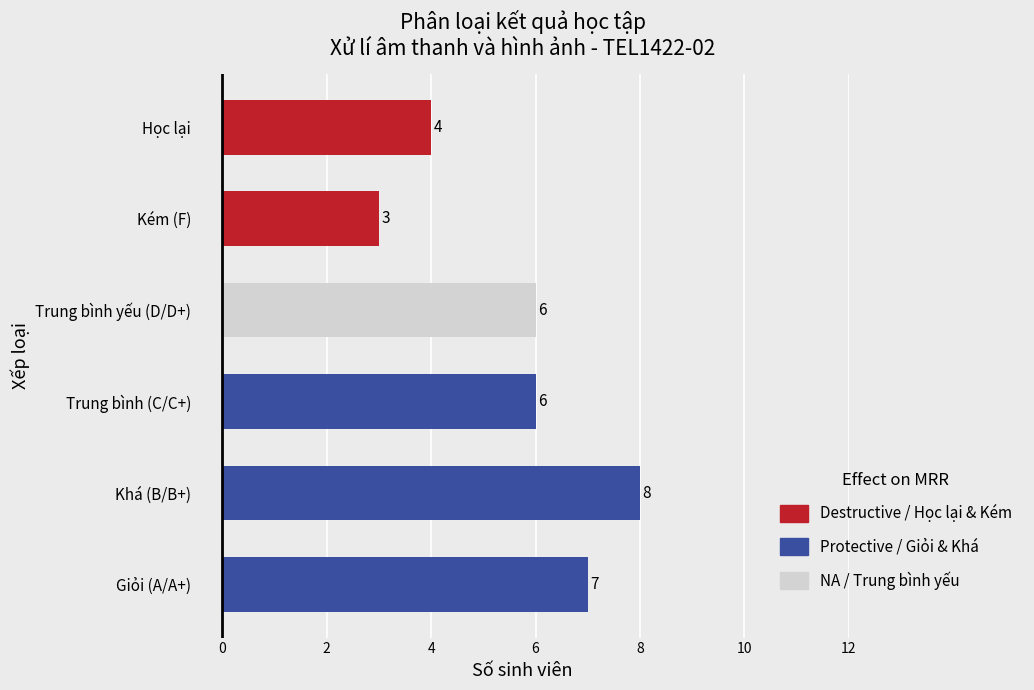

At how many categories does at least one series exceed 7?

1